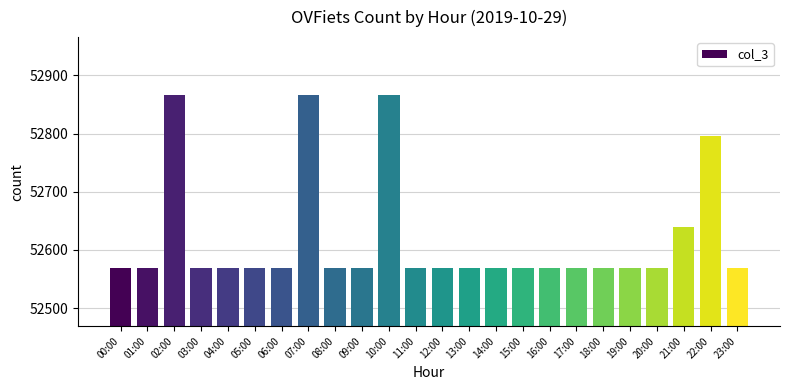

What is the maximum value shown in the chart?

52866